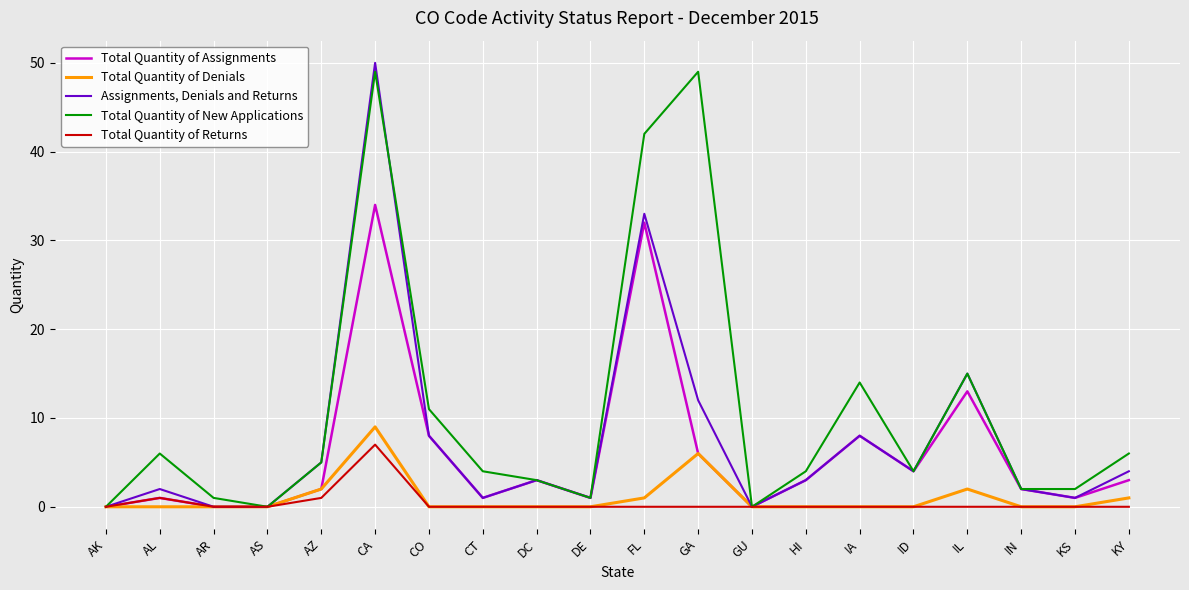

What are all the series names shown in the legend?

Total Quantity of Assignments, Total Quantity of Denials, Assignments, Denials and Returns, Total Quantity of New Applications, Total Quantity of Returns